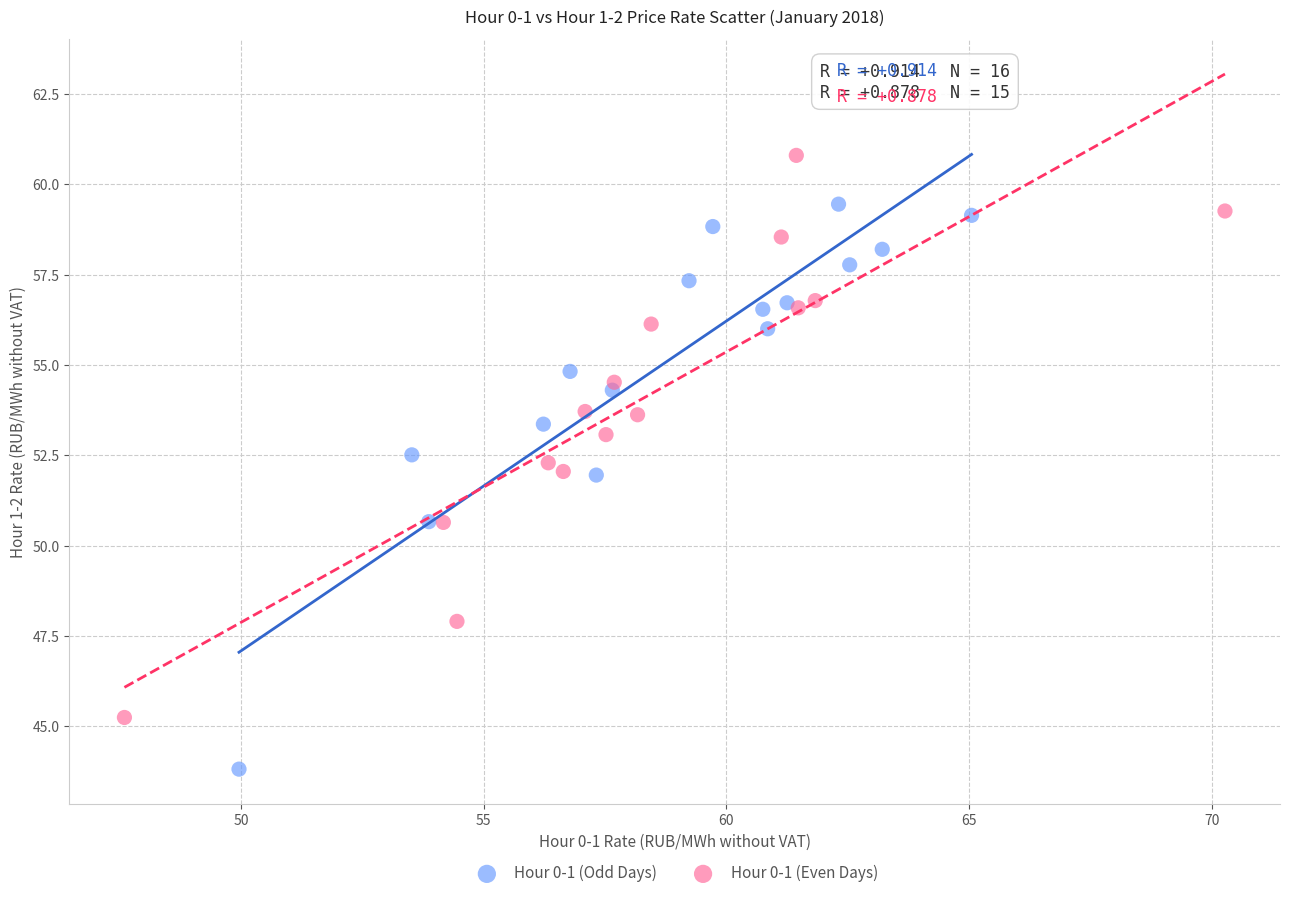

Which series reaches the maximum Y coordinate?

Hour 0-1 (Even Days)